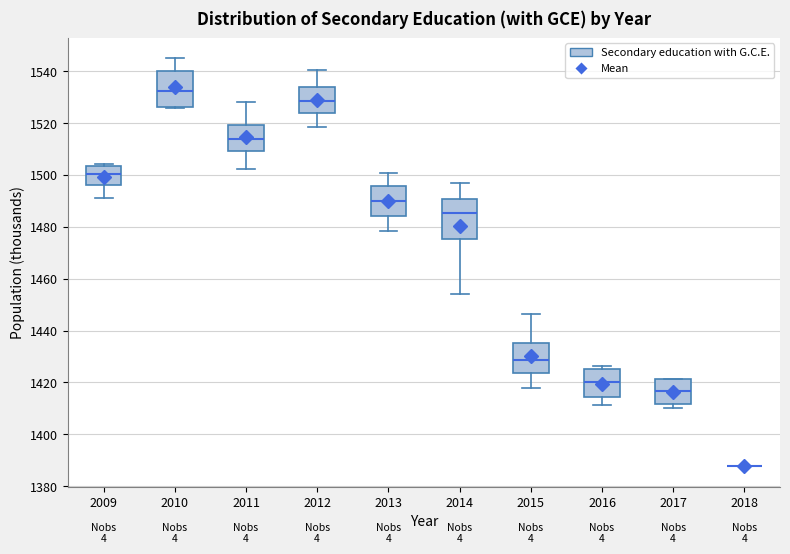

Reading left to right, transcribe this box plot: for each box, give where its median line is, the range the box spans, and where its two whiskers end, as read against the y-axis. The values are not printed on the chart, so give them approximately, as read against the axis.

2009: median 1500, box 1496 to 1504, whiskers 1492 to 1504 (just above the box's upper edge)
2010: median 1532, box 1526 to 1540, whiskers 1526 to 1544
2011: median 1514, box 1510 to 1520, whiskers 1502 to 1528
2012: median 1528, box 1524 to 1534, whiskers 1518 to 1540
2013: median 1490, box 1484 to 1496, whiskers 1478 to 1500
2014: median 1486, box 1476 to 1490, whiskers 1454 to 1496
2015: median 1428, box 1424 to 1436, whiskers 1418 to 1446
2016: median 1420, box 1414 to 1426, whiskers 1412 to 1426 (just above the box's upper edge)
2017: median 1416, box 1412 to 1422, whiskers 1410 to 1422
2018: box collapsed to a line at 1388, whiskers 1388 to 1388